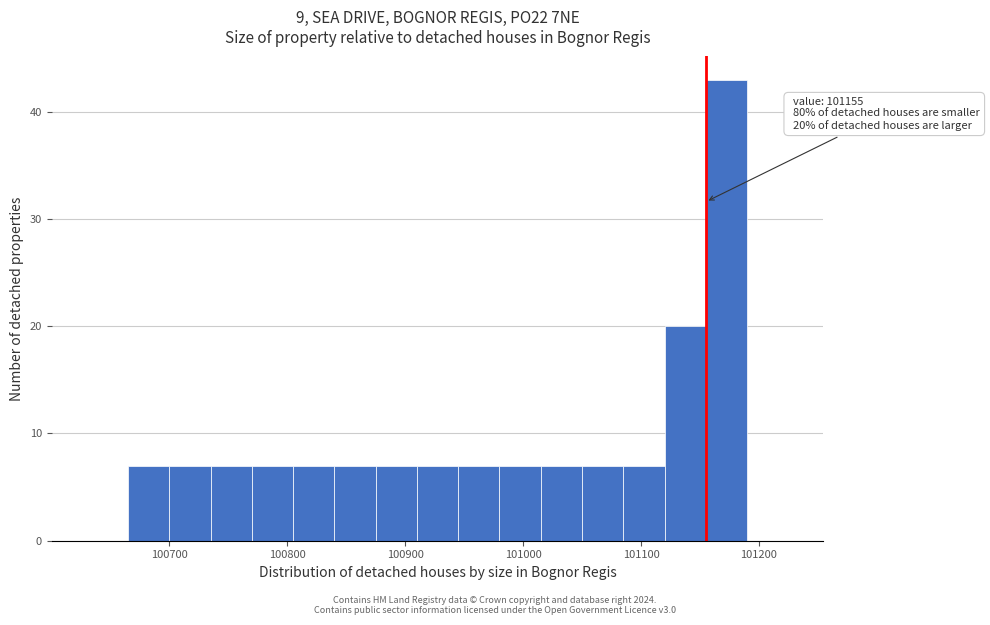

Read against the x-axis, roughly where is the centre of the tallest bar?

101170